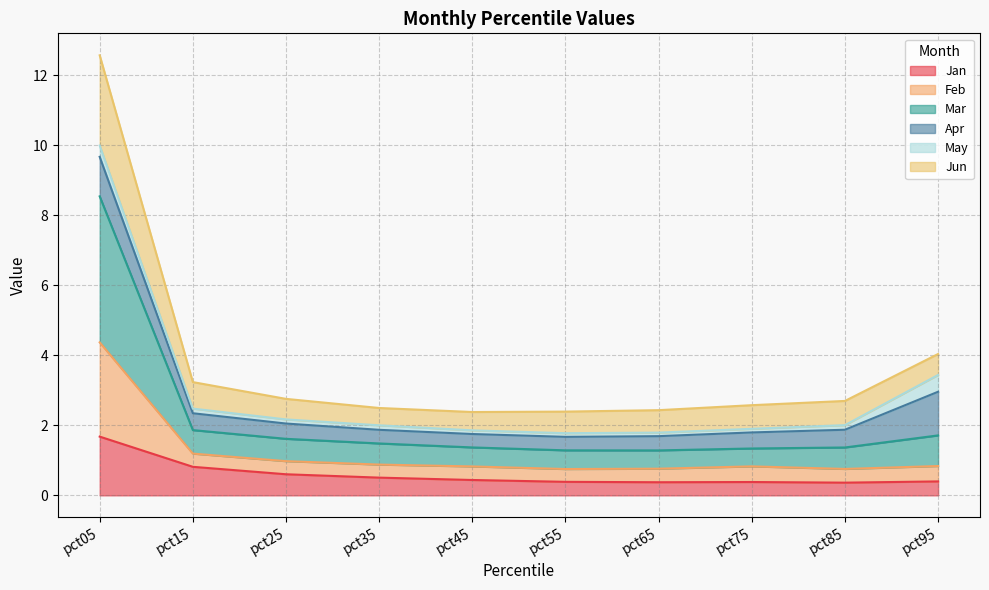

How many interior local valleys does the Jun series have?

2